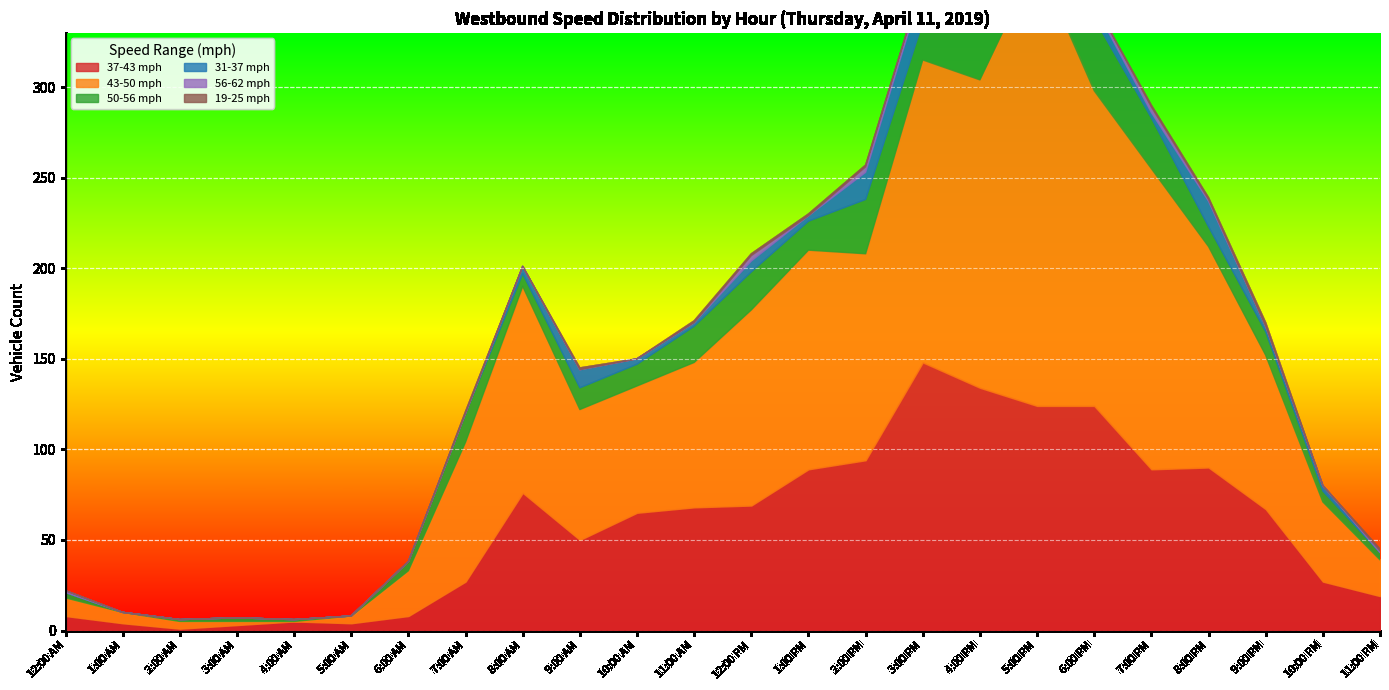

What is the minimum value for 37-43 mph?

1